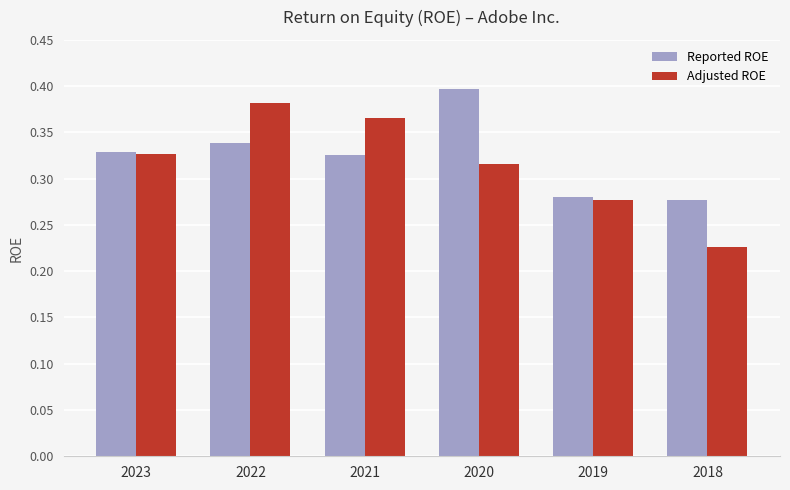

What is the sum of the Reported ROE values at 2020 and 2023?

0.7